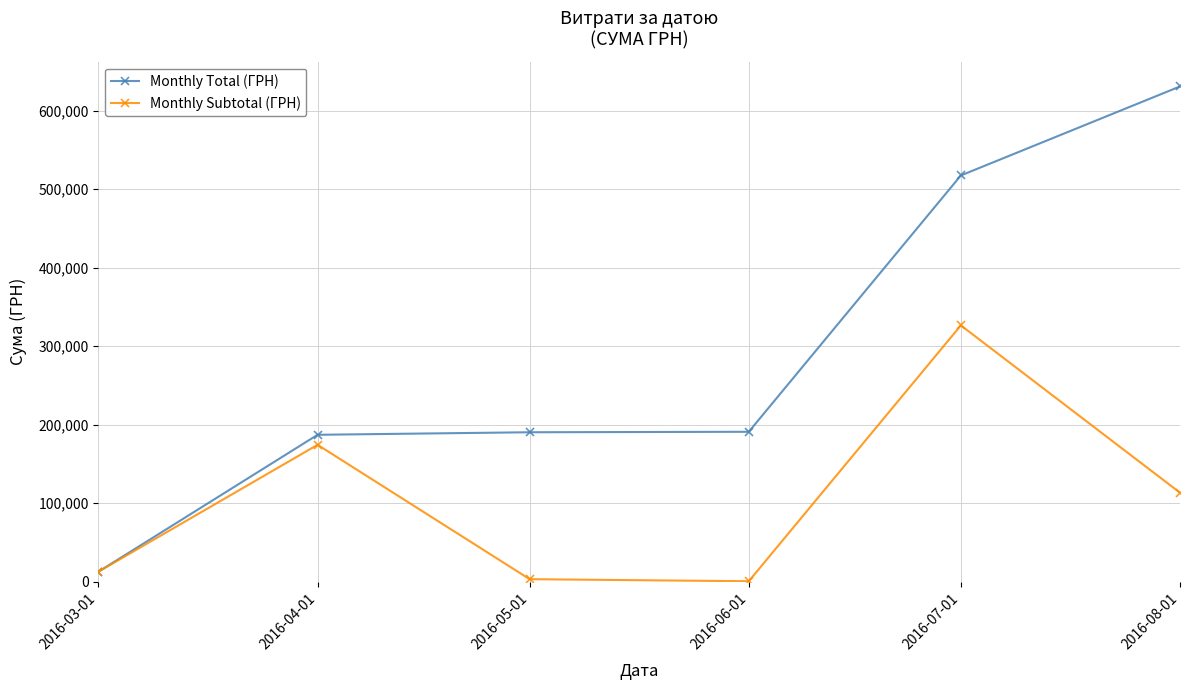

Count the number of data series in this chart.

2